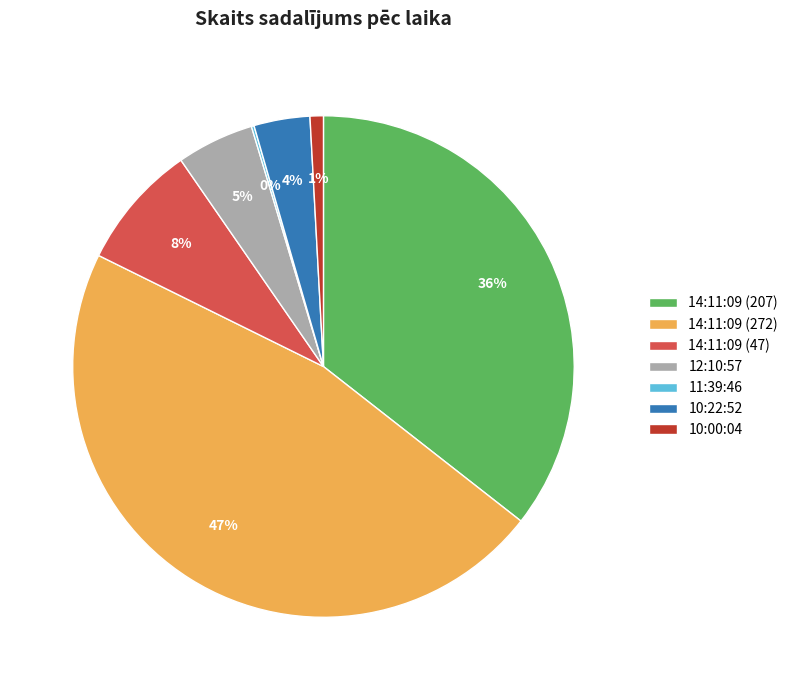

Between 10:22:52 and 14:11:09 (207), which is larger?

14:11:09 (207)